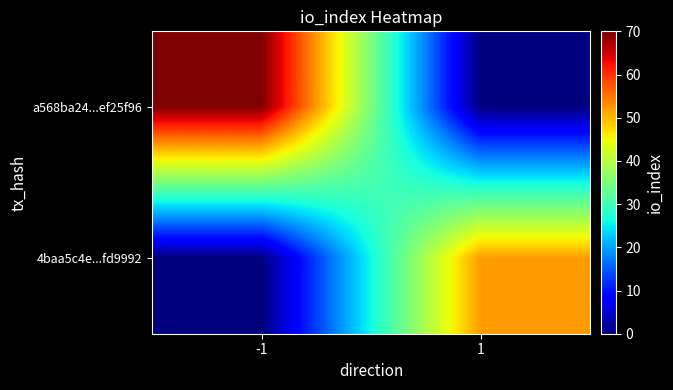

Reading left to right, what are all the values shown in this chart?

a568ba24...ef25f96: -1=70	1=0
4baa5c4e...fd9992: -1=0	1=52